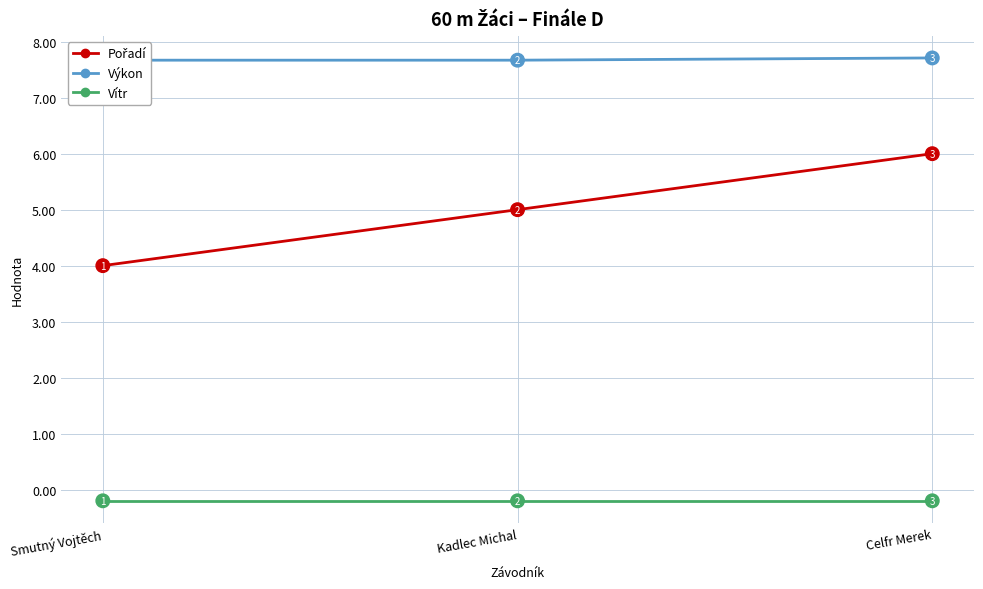

What is the label of the 3rd point from the left?

Celfr Merek